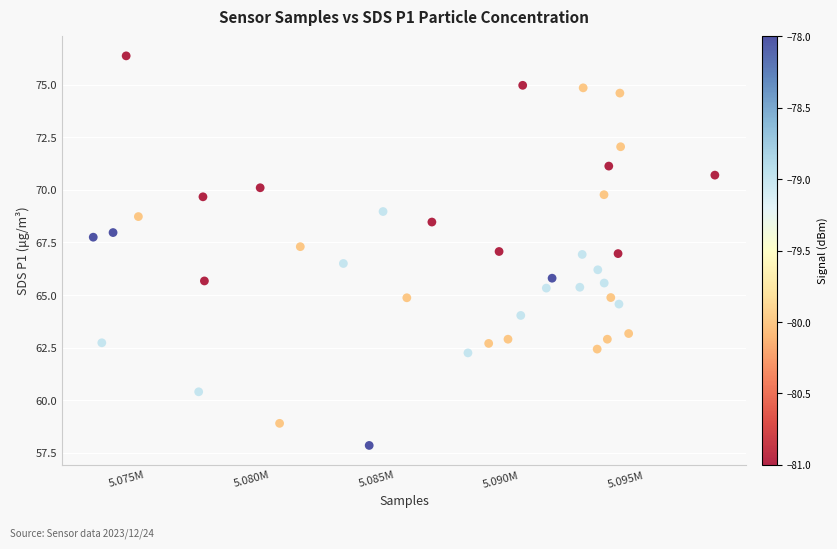

What is the range of Y values (max minus min)?

18.5